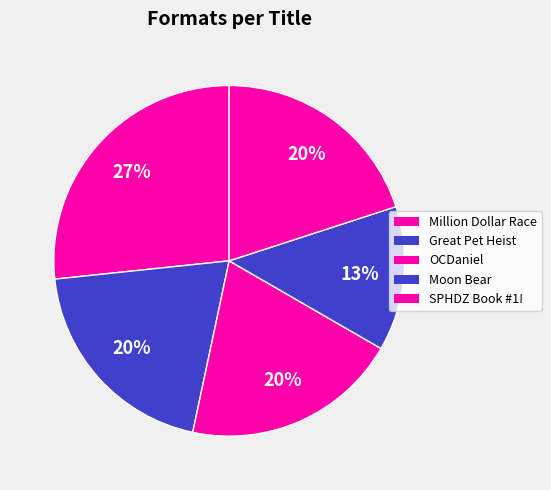

Does Great Pet Heist account for over 50% of the chart?

No